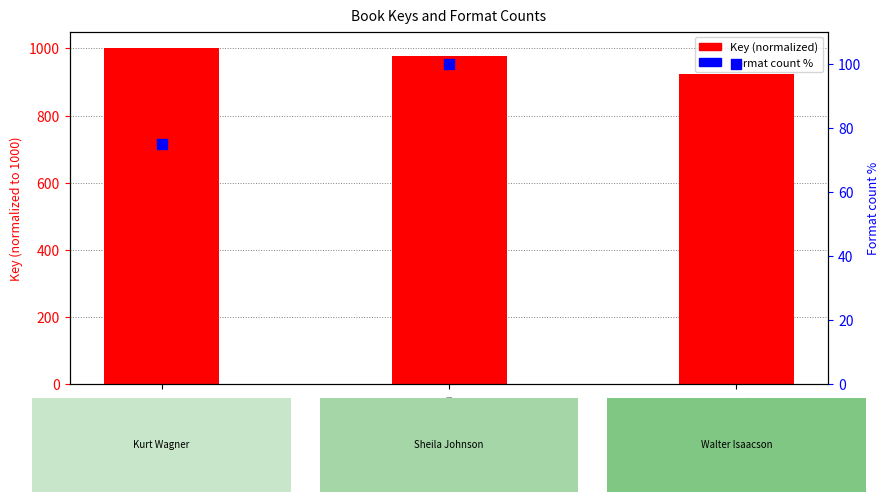

What are all the series names shown in the legend?

Key (normalized), Format count %